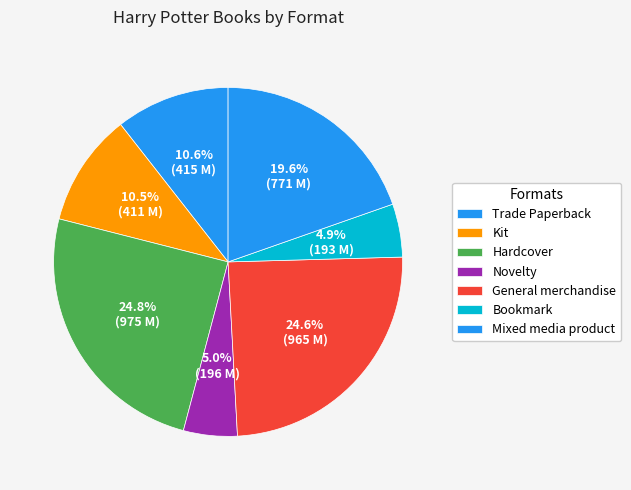

How many slices are in this pie chart?

7